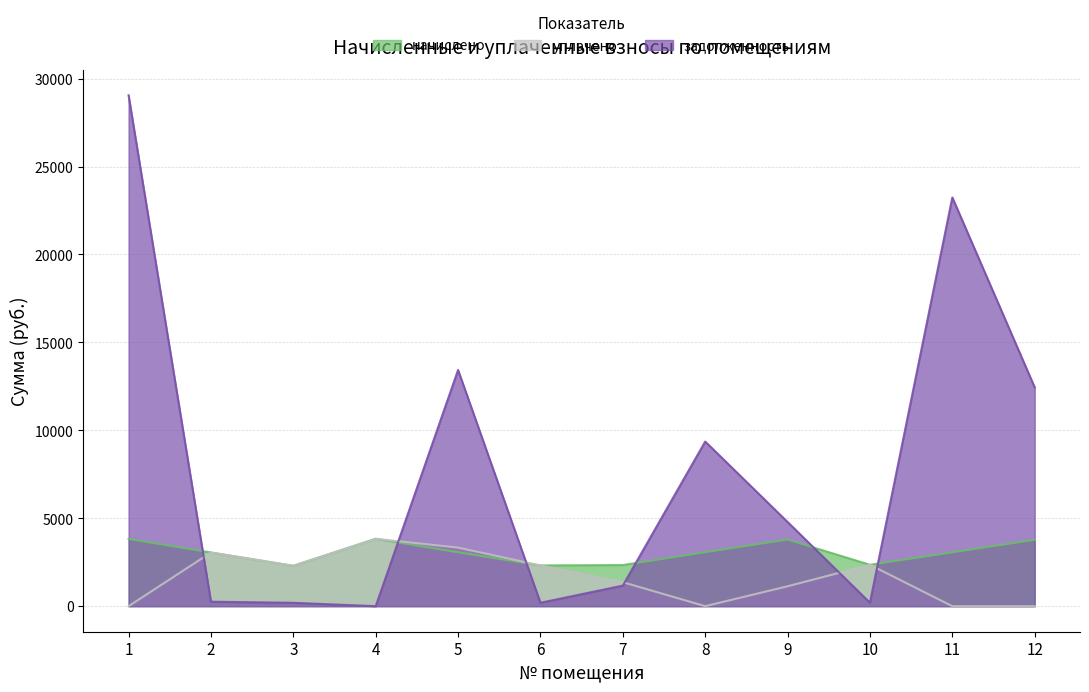

What is the value of the уплачено point at the 6th from the left?

2316.4